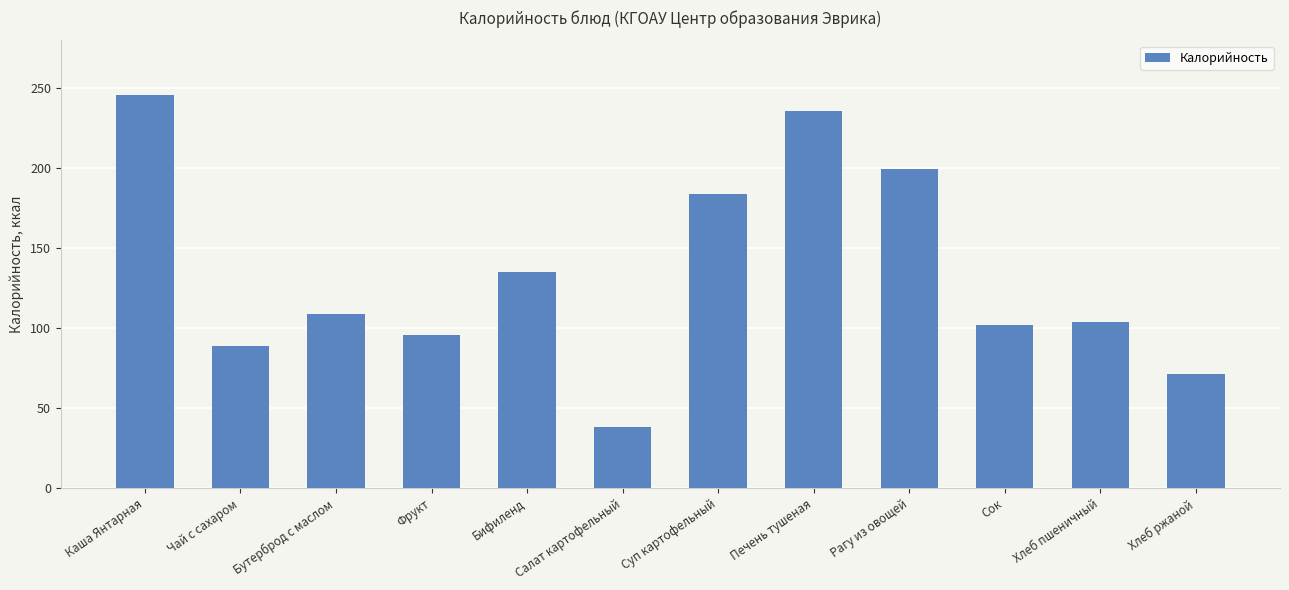

Does the chart contain any negative values?

No